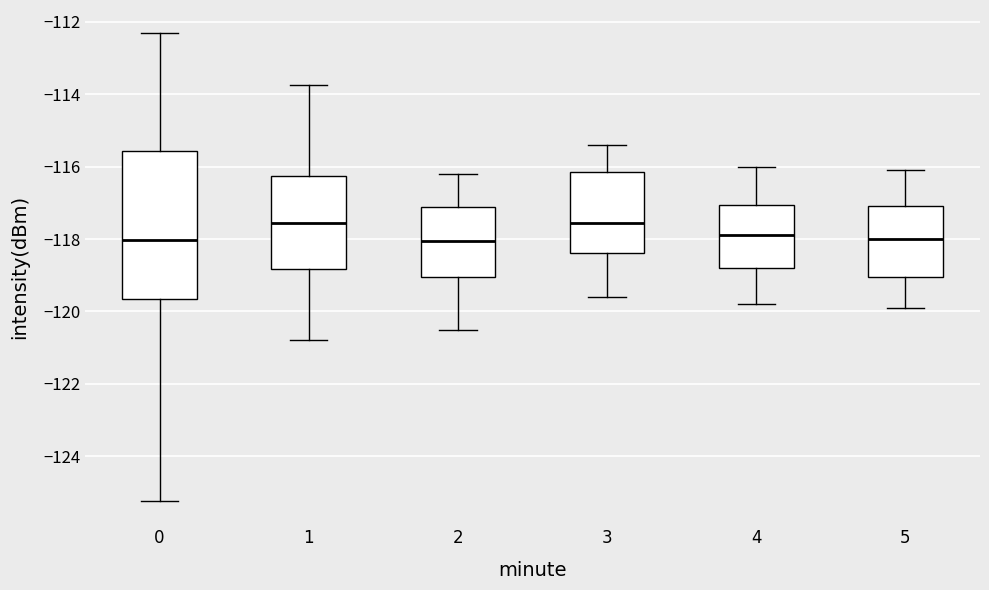

Reading left to right, read every box against the y-axis: the position of its median line, the range the box covers, and the ends of its whiskers. The values are not printed on the chart, so give them approximately, as read against the axis.

0: median -118.0, box -119.6 to -115.6, whiskers -125.2 to -112.4
1: median -117.6, box -118.8 to -116.2, whiskers -120.8 to -113.8
2: median -118.0, box -119.0 to -117.2, whiskers -120.4 to -116.2
3: median -117.6, box -118.4 to -116.2, whiskers -119.6 to -115.4
4: median -117.8, box -118.8 to -117.0, whiskers -119.8 to -116.0
5: median -118.0, box -119.0 to -117.0, whiskers -119.8 to -116.0